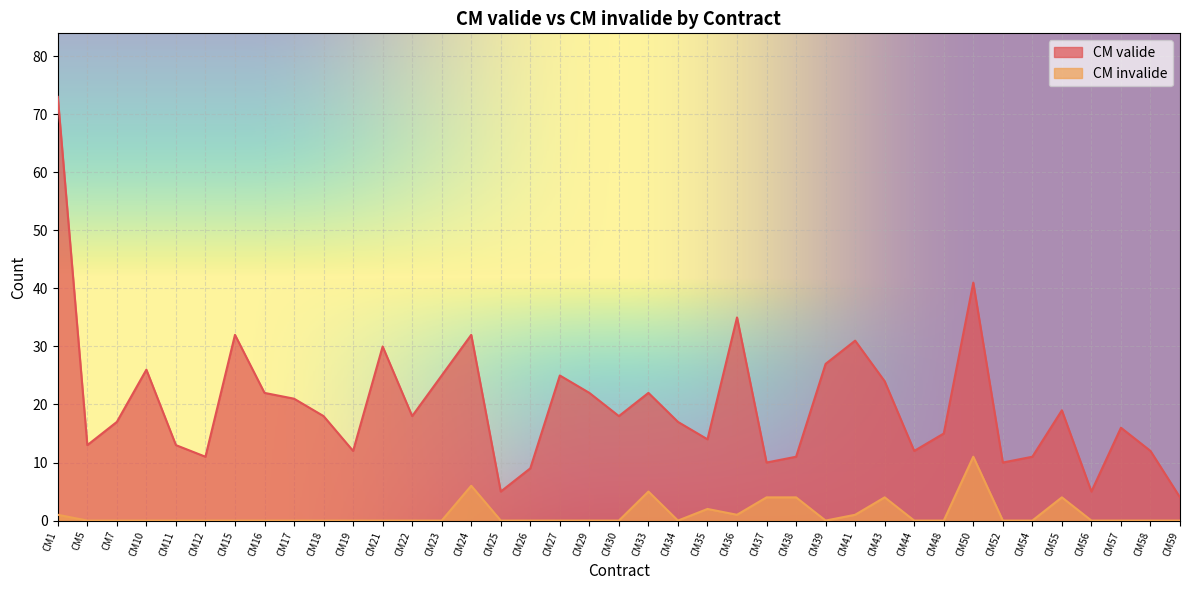

At which category is the sum across all series the highest?

CM1